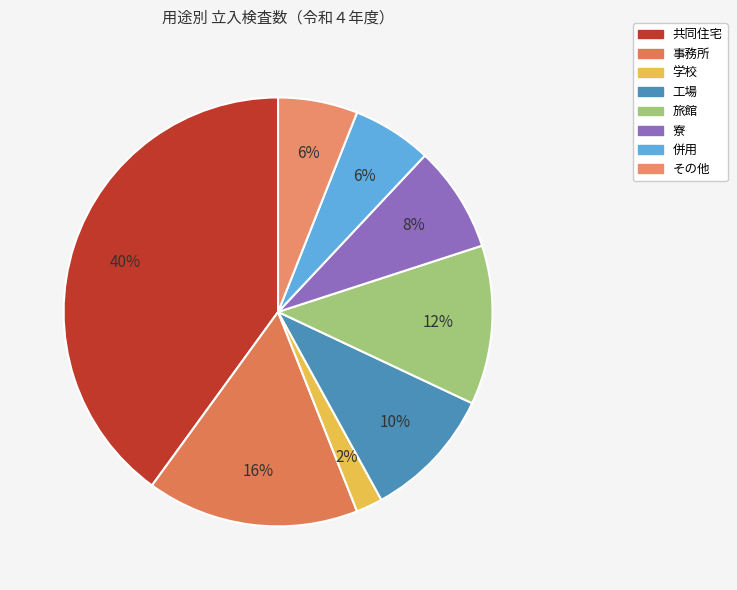

Do 学校 and 共同住宅 together represent more than half of the pie?

No